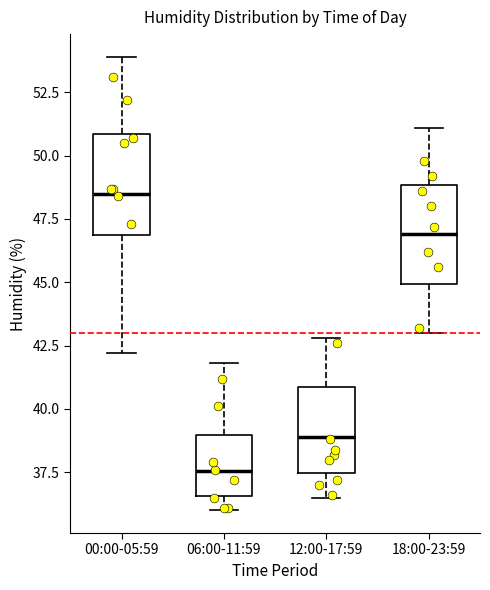

Reading left to right, read every box against the y-axis: the position of its median line, the range the box covers, and the ends of its whiskers. The values are not printed on the chart, so give them approximately, as read against the axis.

00:00-05:59: median 48.5, box 47.0 to 51.0, whiskers 42.0 to 54.0
06:00-11:59: median 37.5, box 36.5 to 39.0, whiskers 36.0 to 42.0
12:00-17:59: median 39.0, box 37.5 to 41.0, whiskers 36.5 to 43.0
18:00-23:59: median 47.0, box 45.0 to 49.0, whiskers 43.0 to 51.0